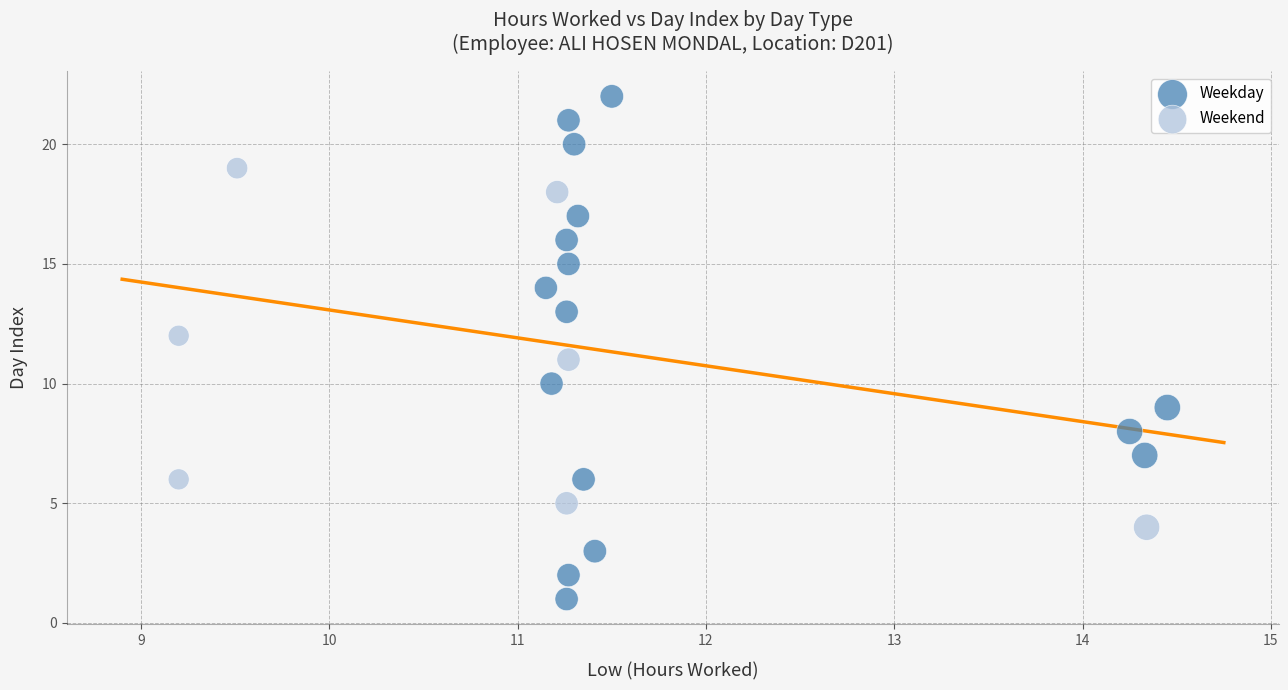

Which series reaches the minimum Y coordinate?

Weekday